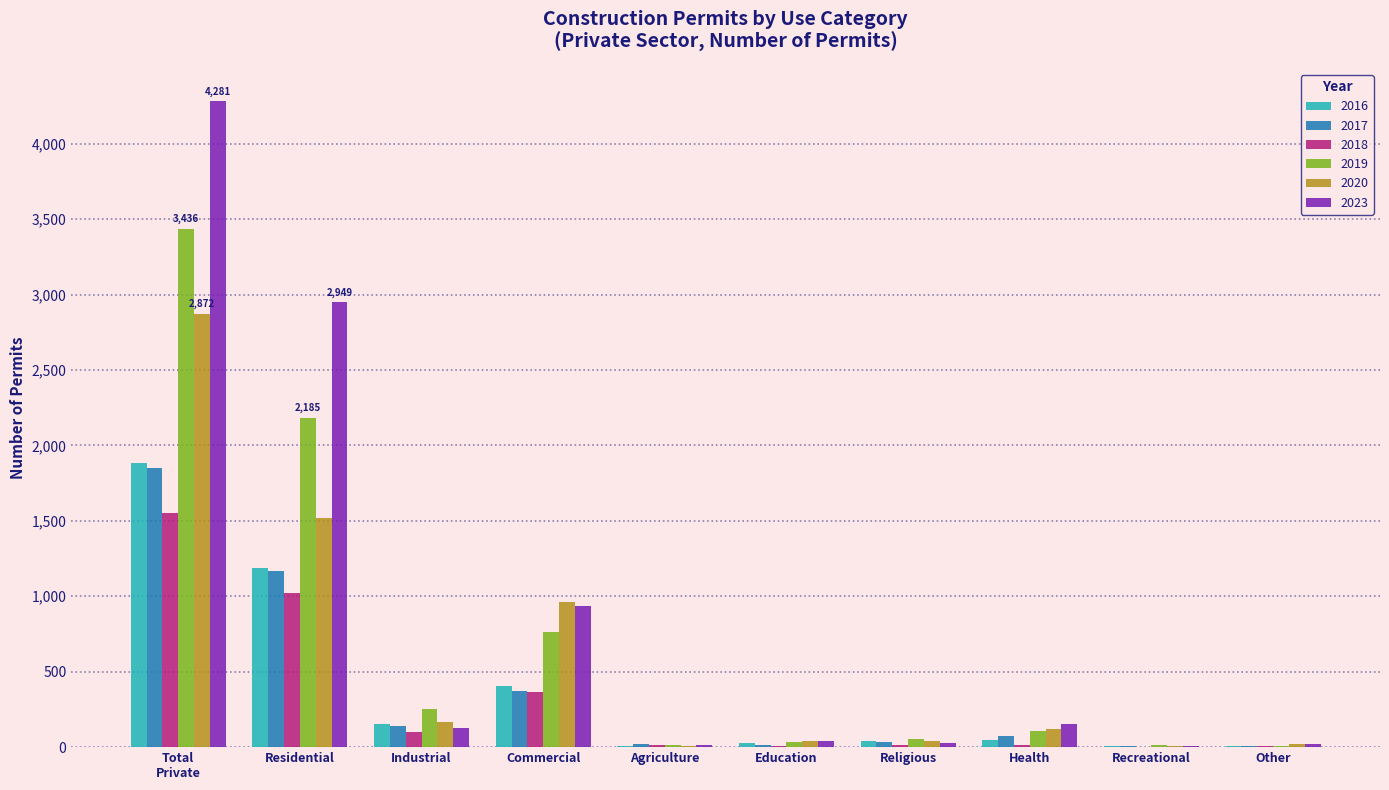

What is the sum of all 2019 values?

6862